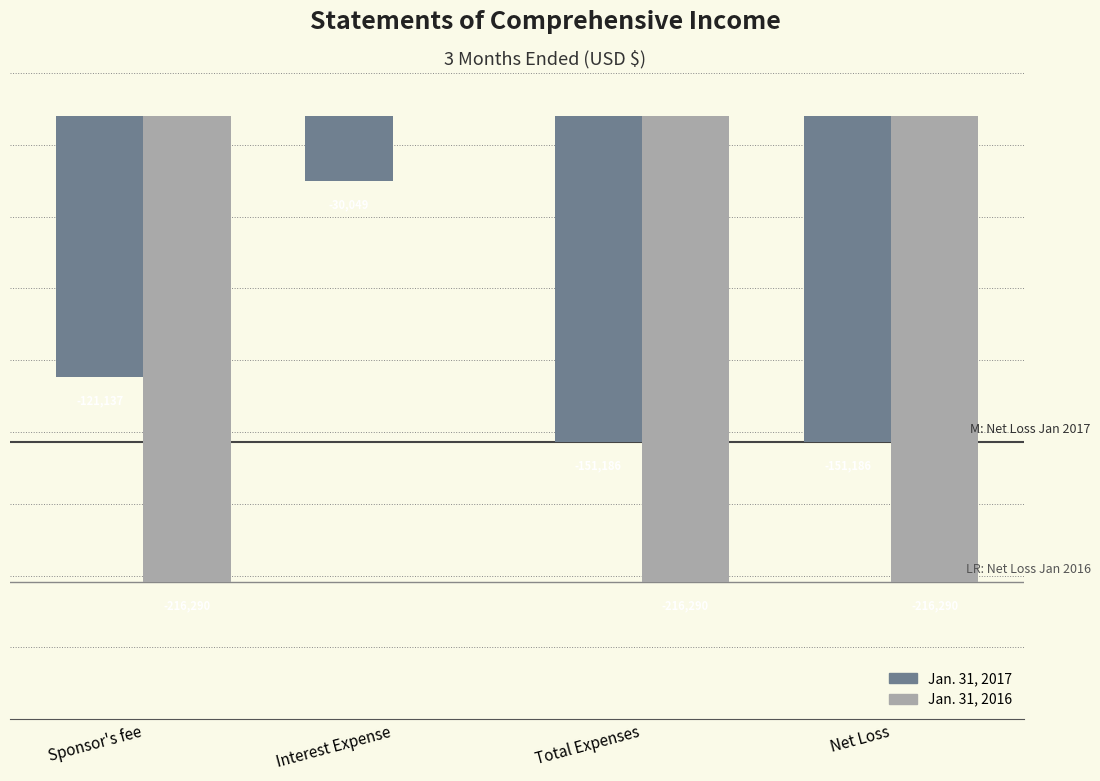

Where is Jan. 31, 2017 nearest to the value -90617?

Sponsor's fee